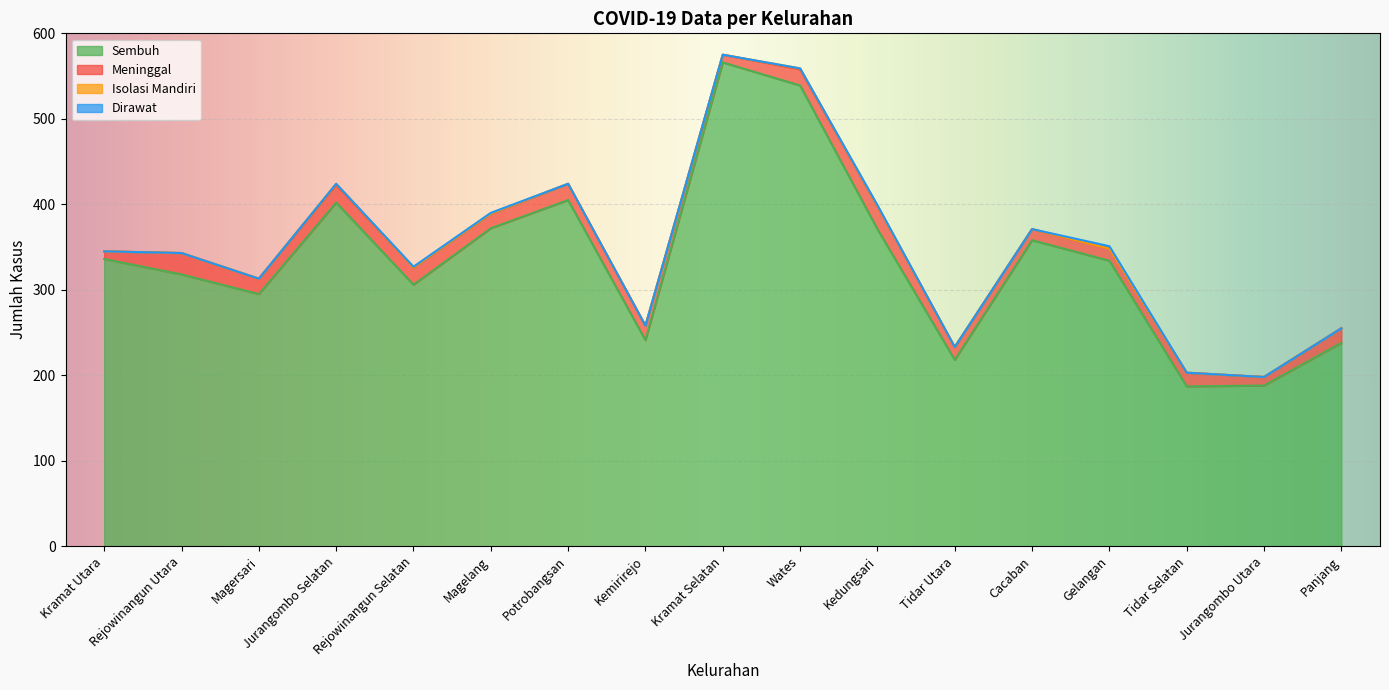

How many intersections are there between Isolasi Mandiri and Dirawat?

2